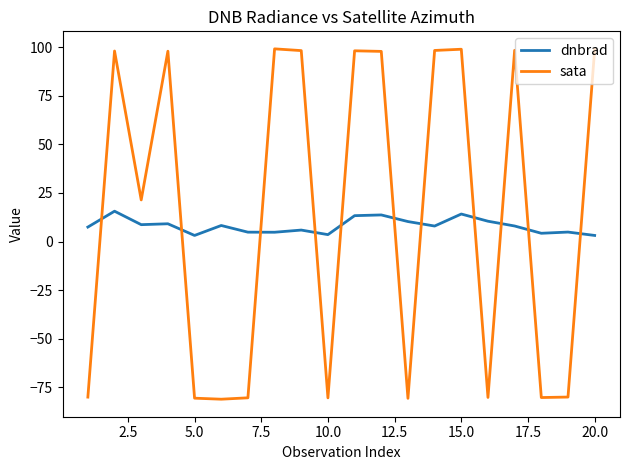

What is the maximum value shown in the chart?

99.1